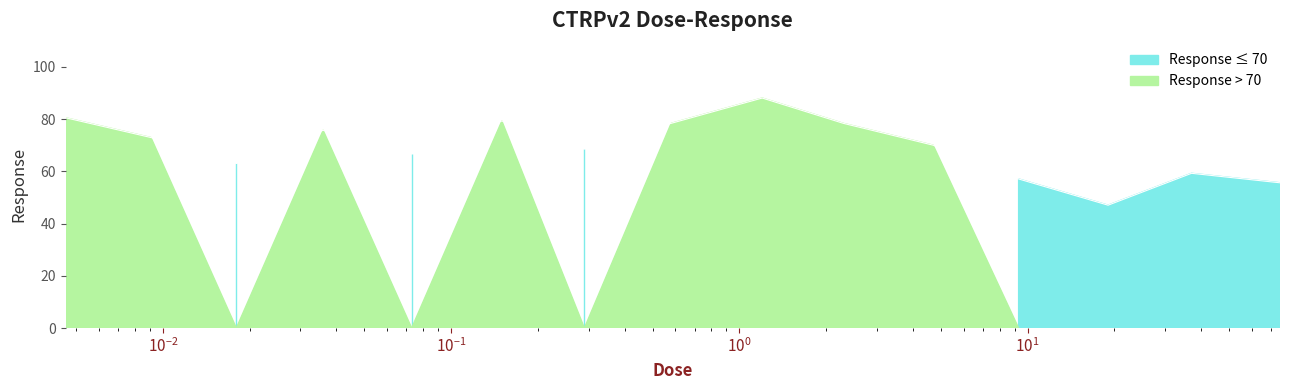

How many values are below 70?

7